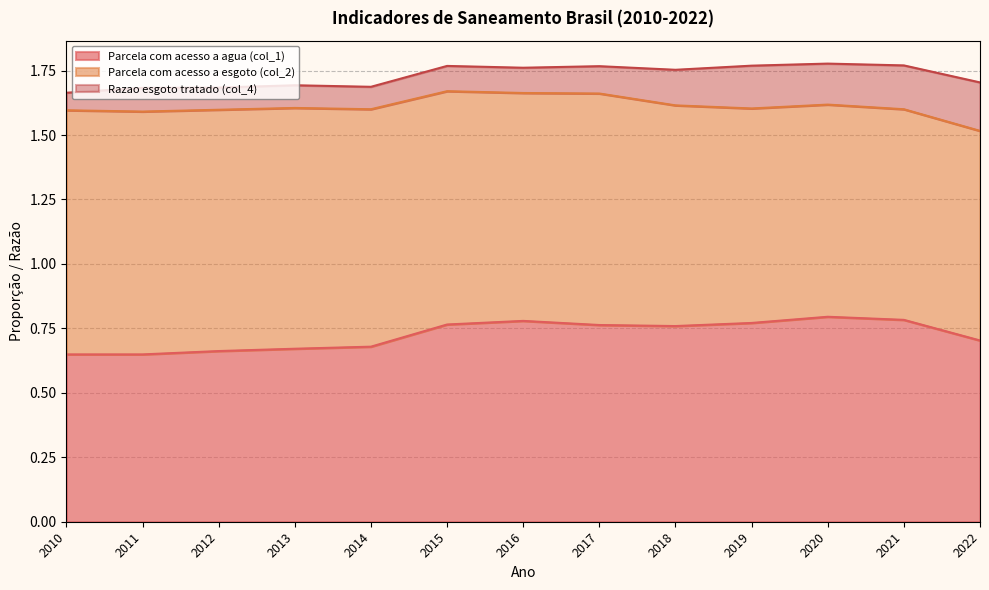

What is the value of the Parcela com acesso a esgoto (col_2) point at the 8th from the left?

0.9